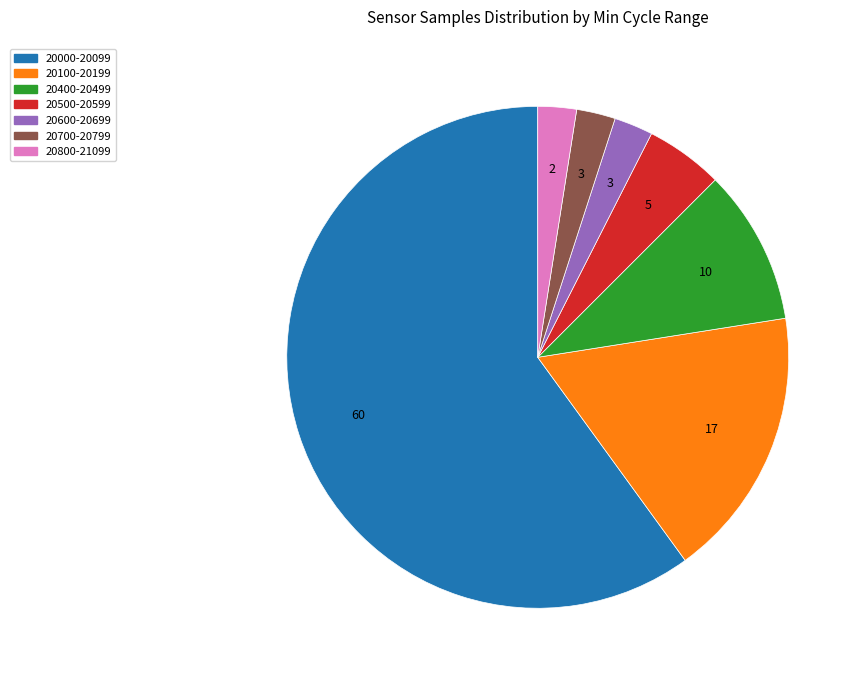

Is there any slice that represents more than half of the pie?

Yes